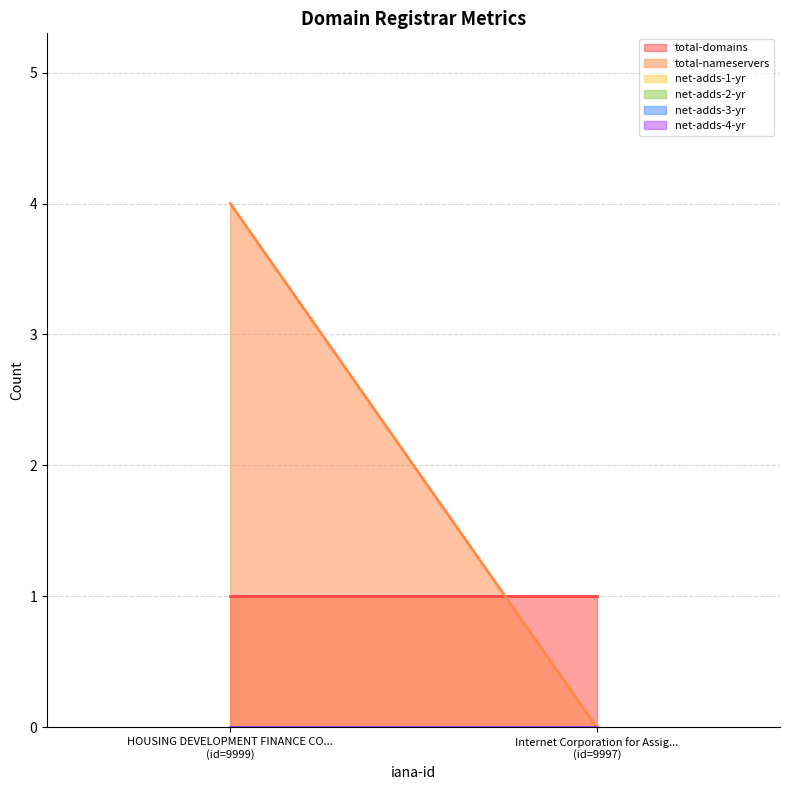

What position from the right is HOUSING DEVELOPMENT FINANCE CORPORATION?

2